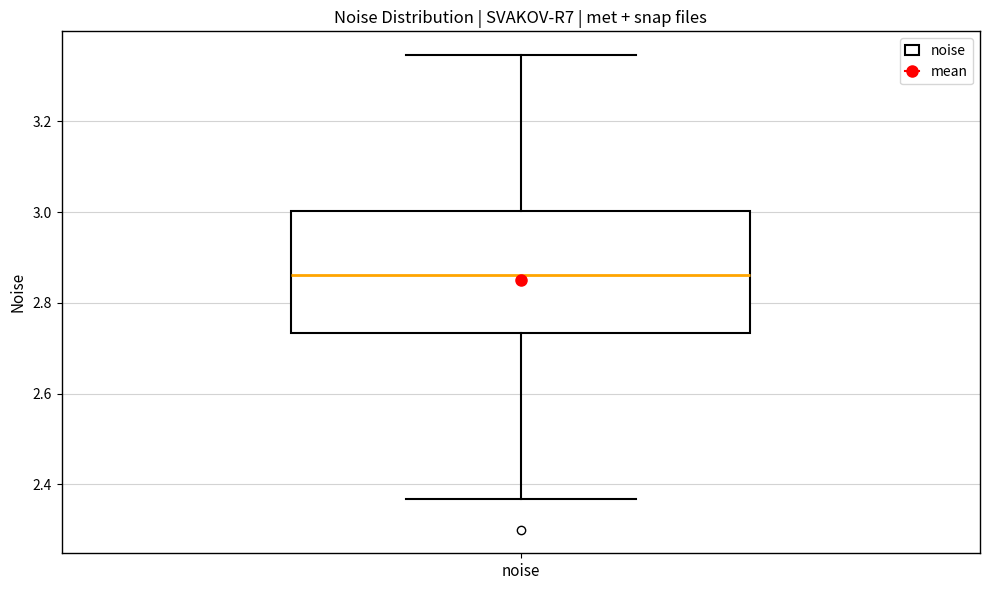

Read this box plot against the y-axis: the position of the median line, the range covered by the box, and the ends of both whiskers. The values are not printed on the chart, so give them approximately, as read against the axis.

median 2.86, box 2.74 to 3.00, whiskers 2.36 to 3.34